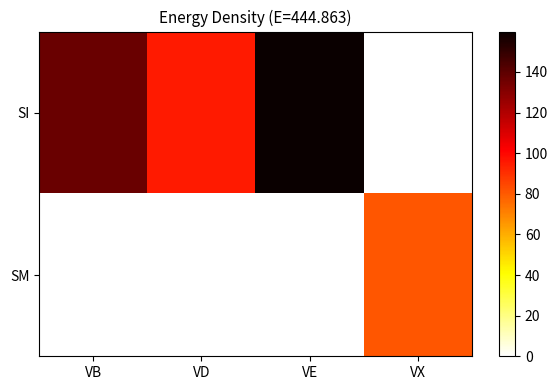

Which series has the widest spread of values?

SI